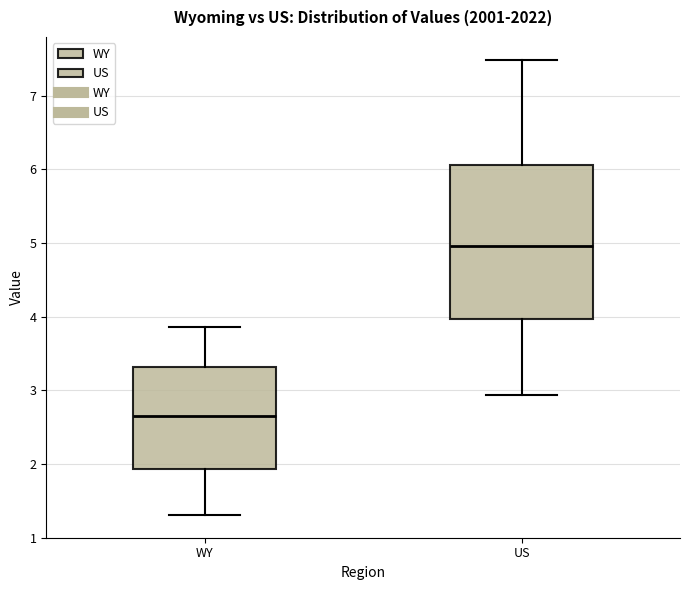

Where is the lower edge of the box for US on the y-axis? The values are not printed on the chart, so give them approximately, as read against the axis.

4.0